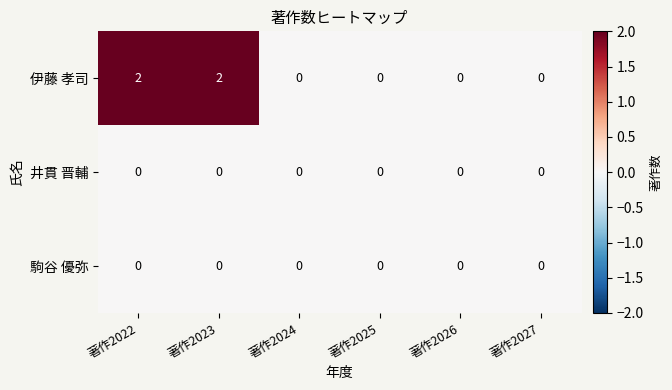

Which series has the widest spread of values?

伊藤 孝司